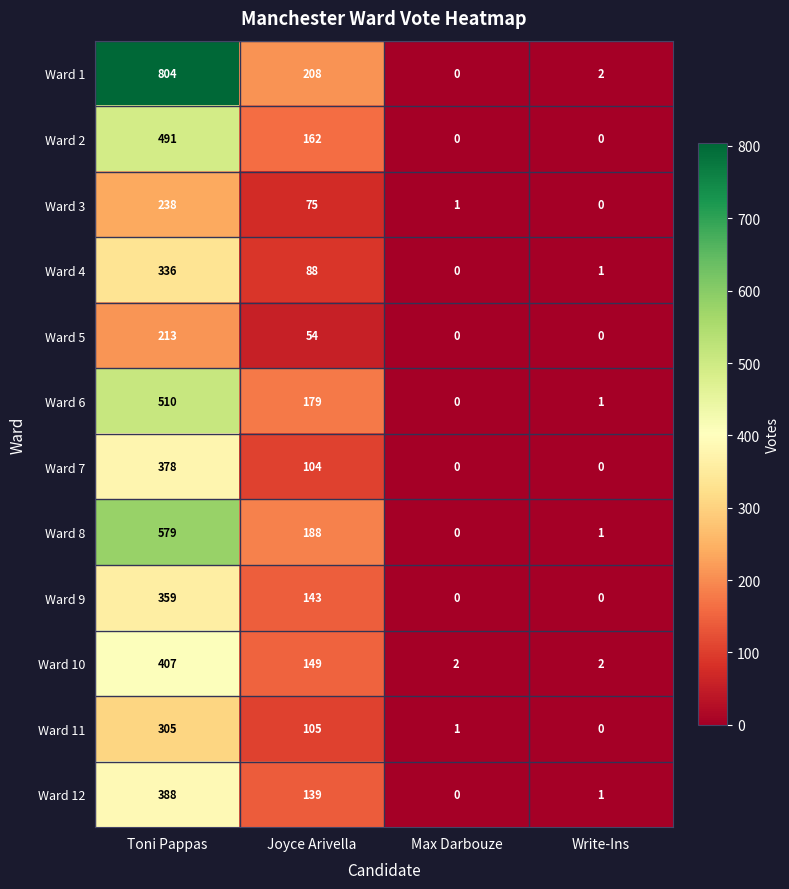

How many Ward 2 values are between 0 and 491?

4